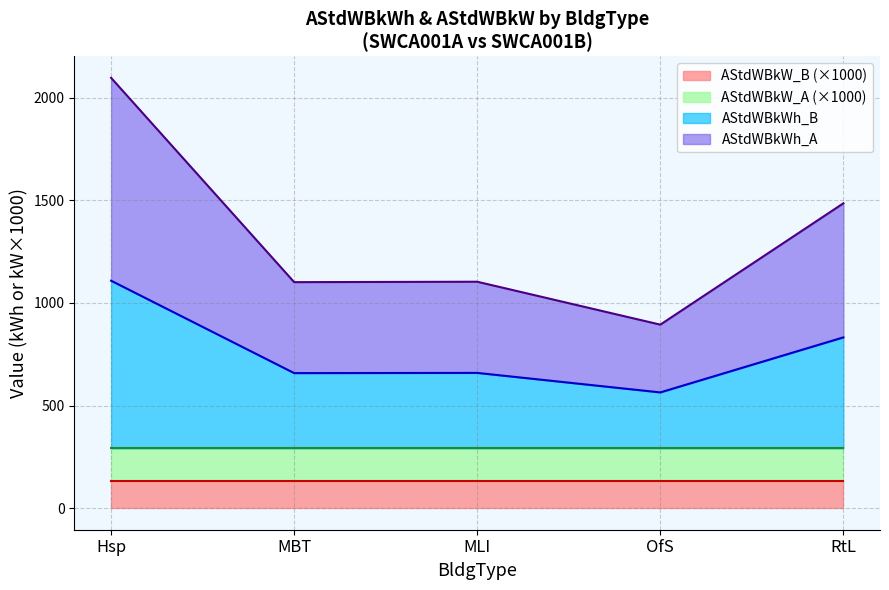

Where is the first local minimum for AStdWBkWh_A?

MBT